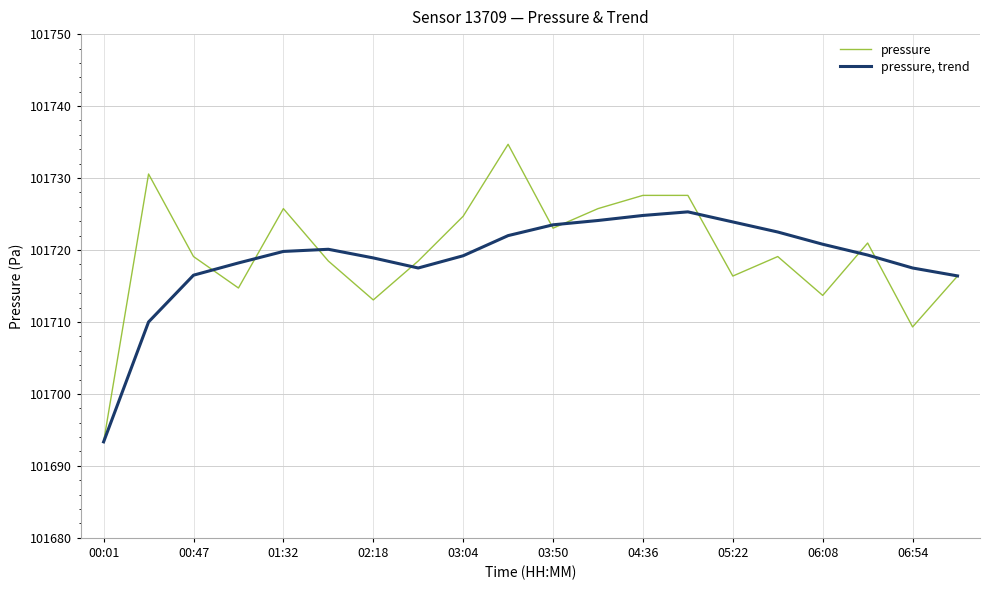

What is the maximum value for pressure, trend?

101725.3